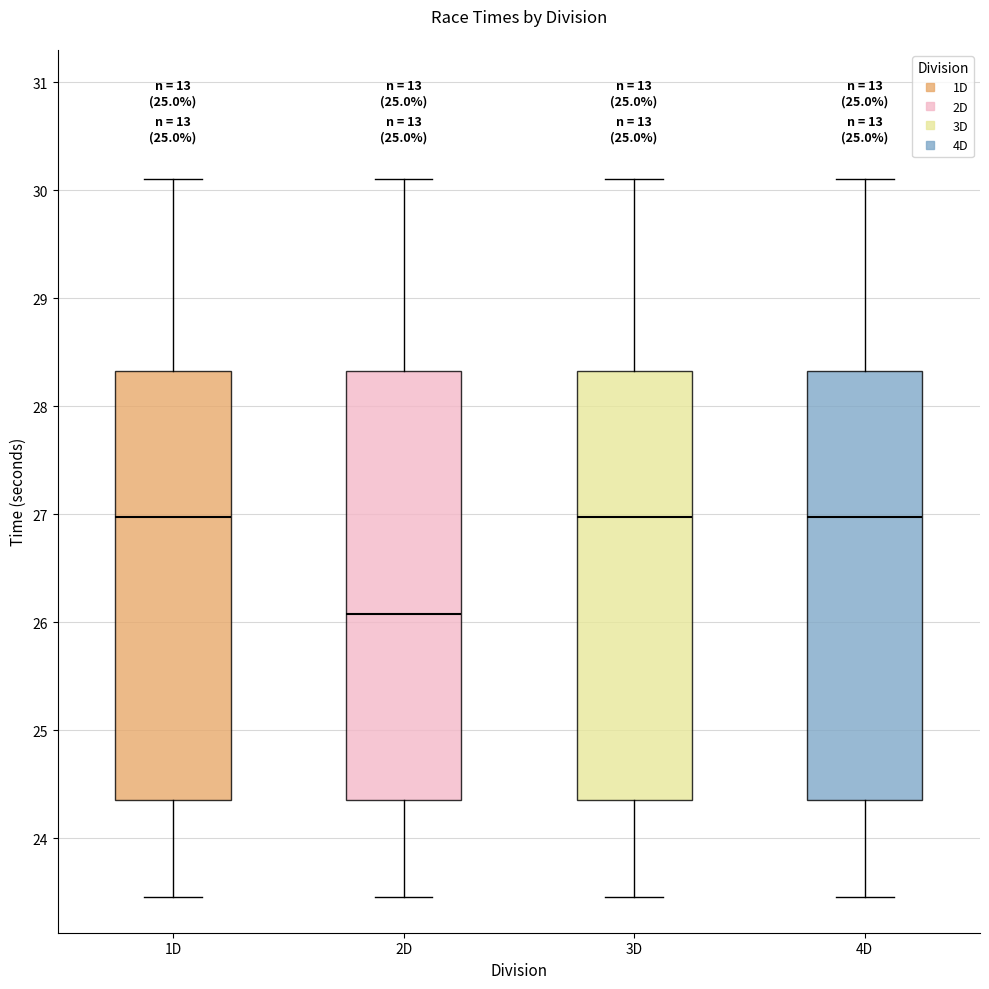

Reading left to right, transcribe this box plot: for each box, give where its median line is, the range the box spans, and where its two whiskers end, as read against the y-axis. The values are not printed on the chart, so give them approximately, as read against the axis.

1D: median 27.0, box 24.4 to 28.3, whiskers 23.5 to 30.1
2D: median 26.1, box 24.4 to 28.3, whiskers 23.5 to 30.1
3D: median 27.0, box 24.4 to 28.3, whiskers 23.5 to 30.1
4D: median 27.0, box 24.4 to 28.3, whiskers 23.5 to 30.1